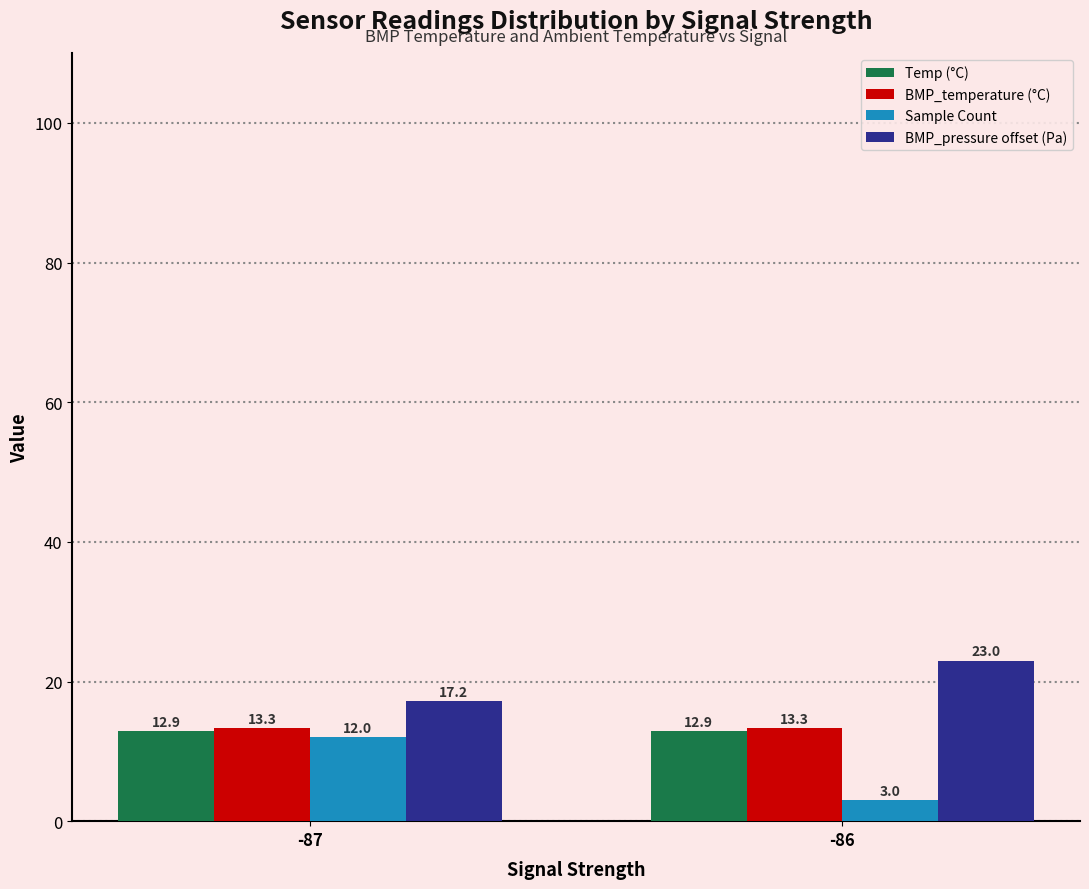

What is the spread (max minus min) of values at -86?

20.0